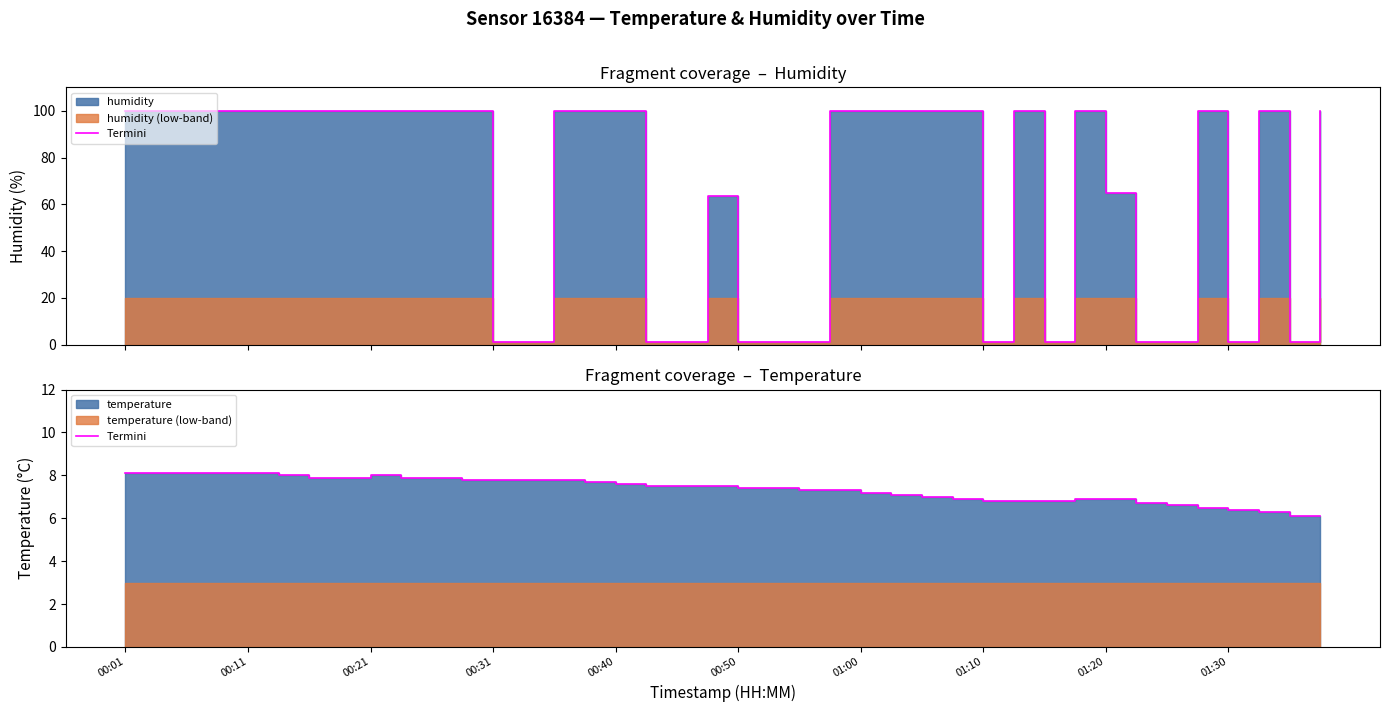

What is the sum of the values at 00:11 and 38?

14.2